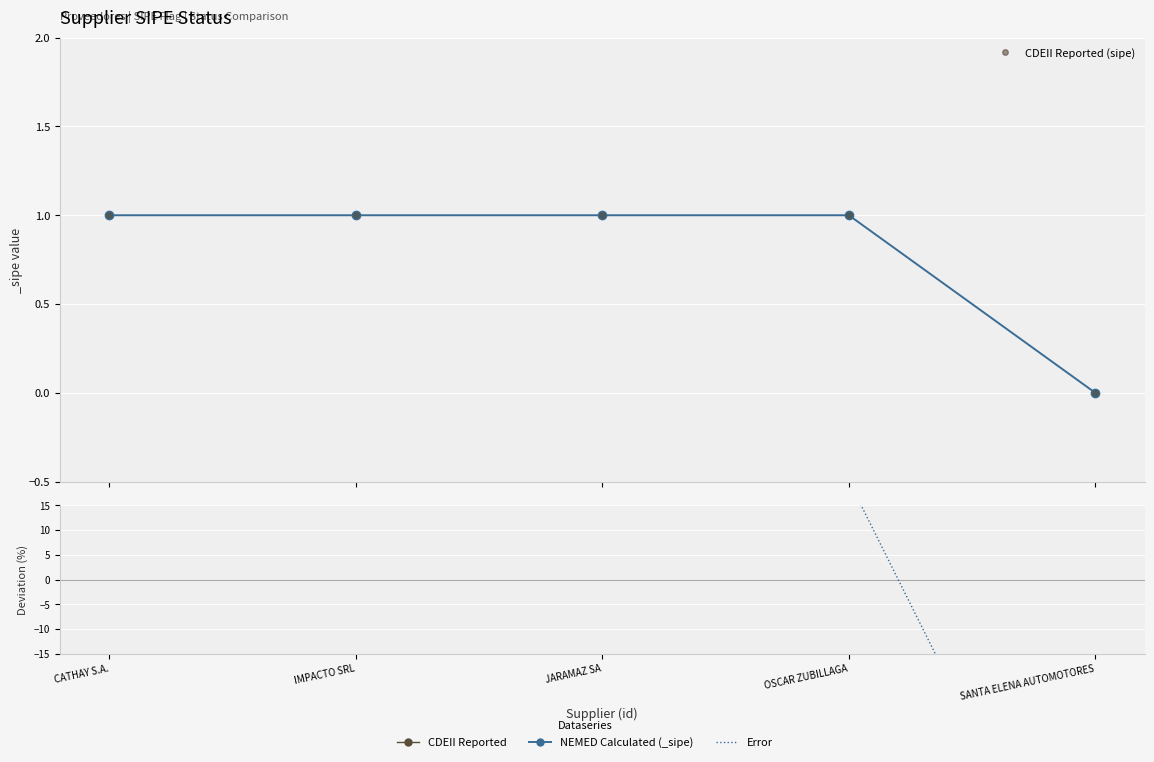

The CDEII Reported (sipe) series shows 0.0 at SANTA ELENA AUTOMOTORES. True or false?

True